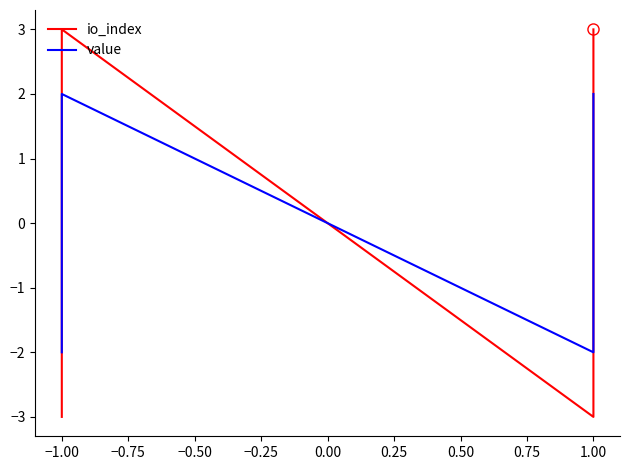

How many lines are shown in the chart?

2